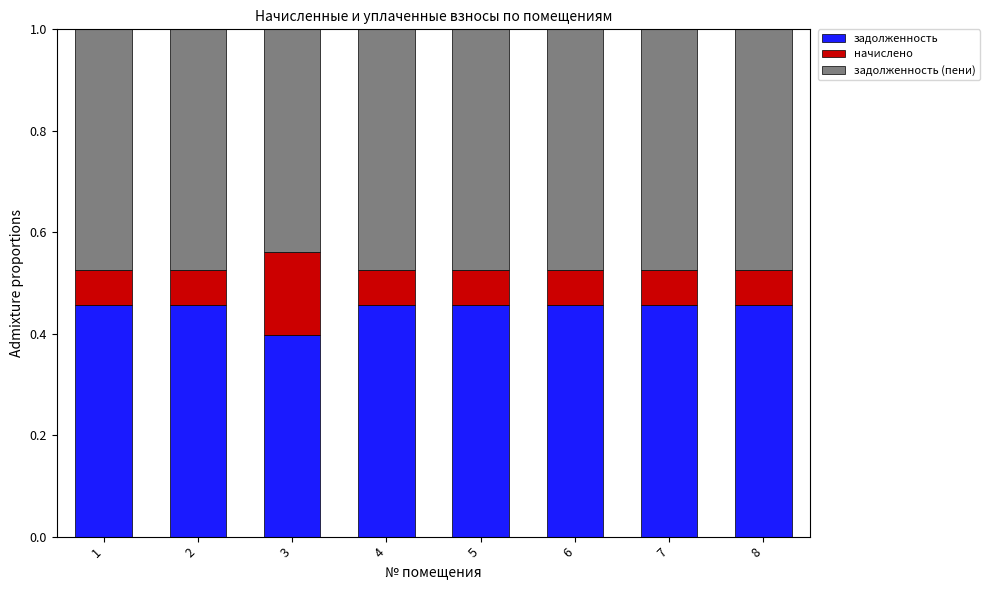

At which label does задолженность reach its minimum?

3